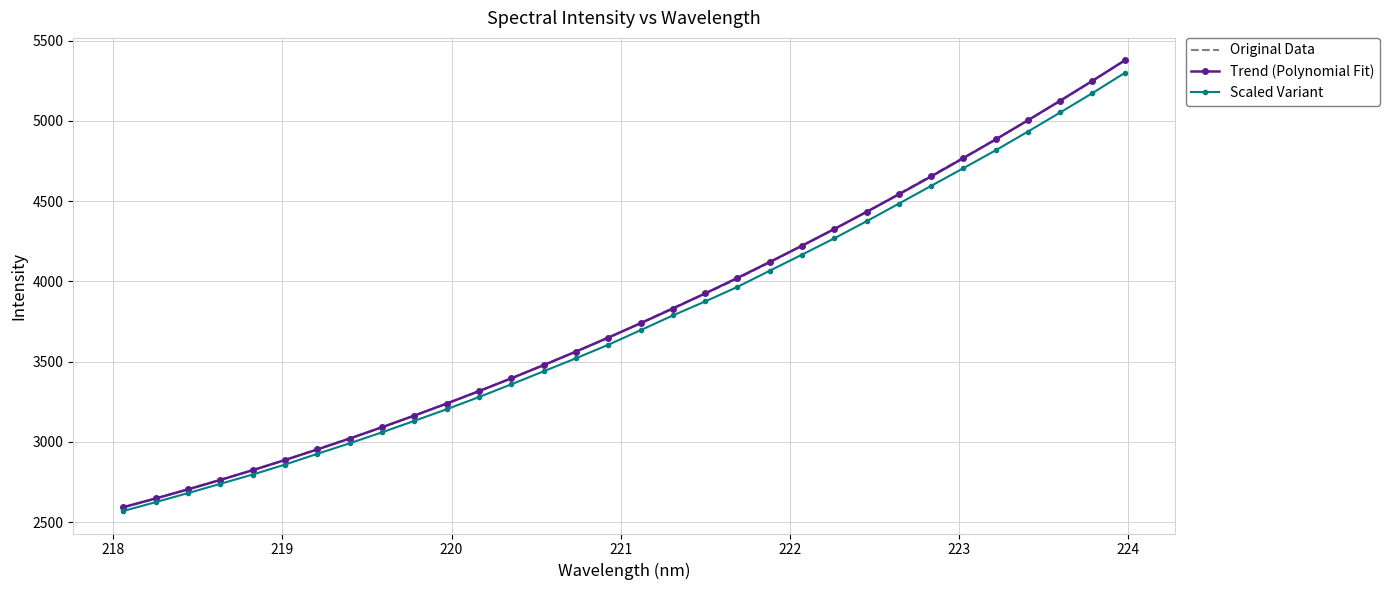

What is the greatest value displayed?

5377.0